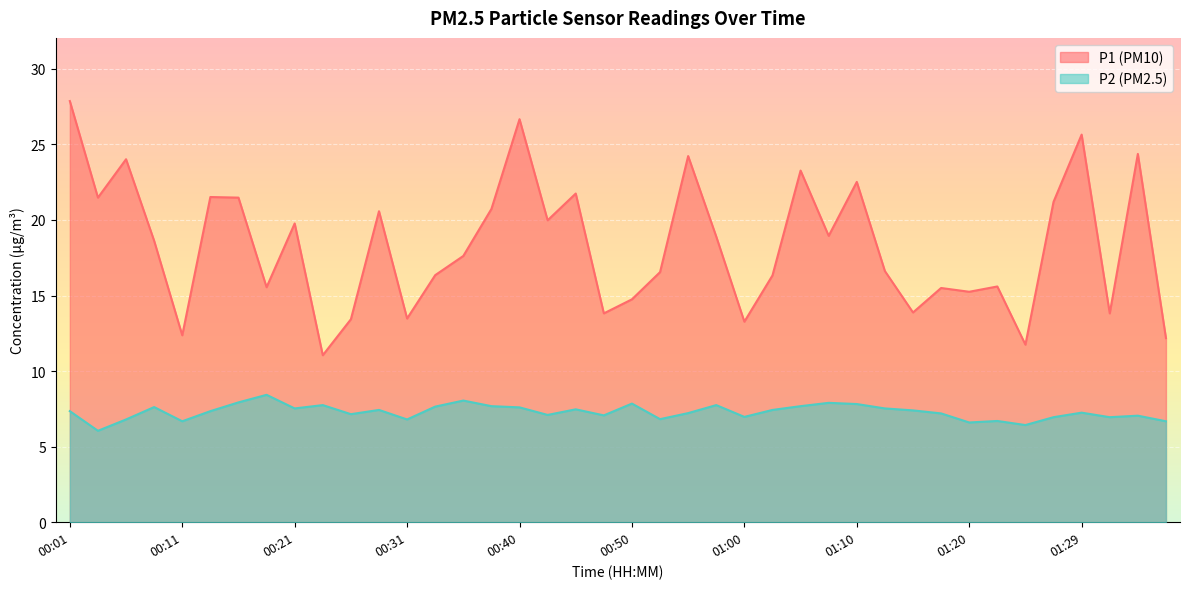

True or false: P2 has more than 0 interior local peaks.

True